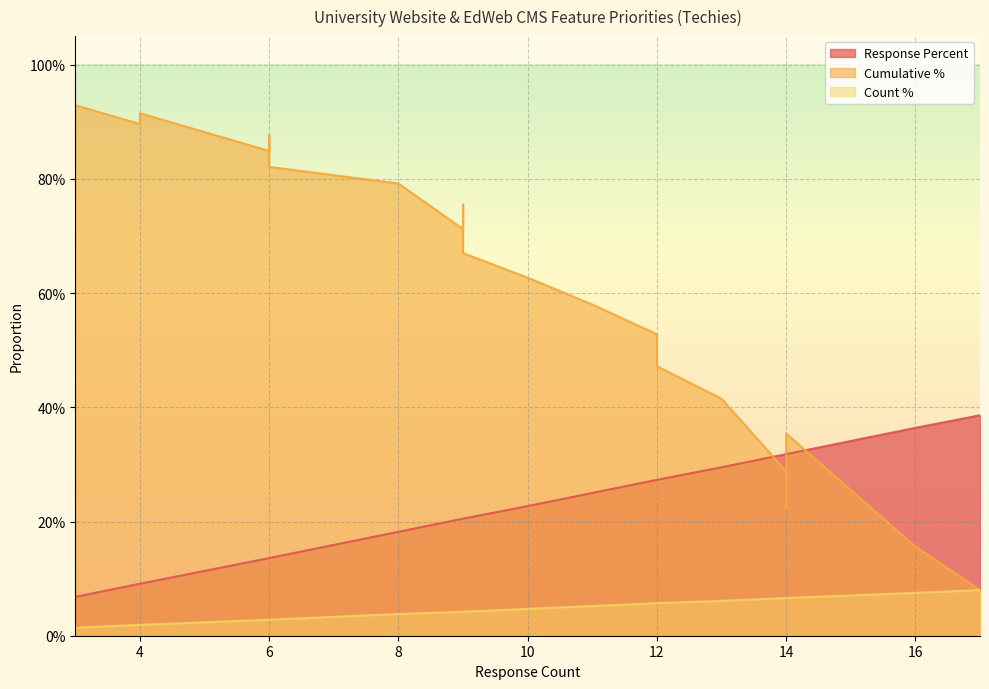

What is the average value of the Response Percent series?

0.2